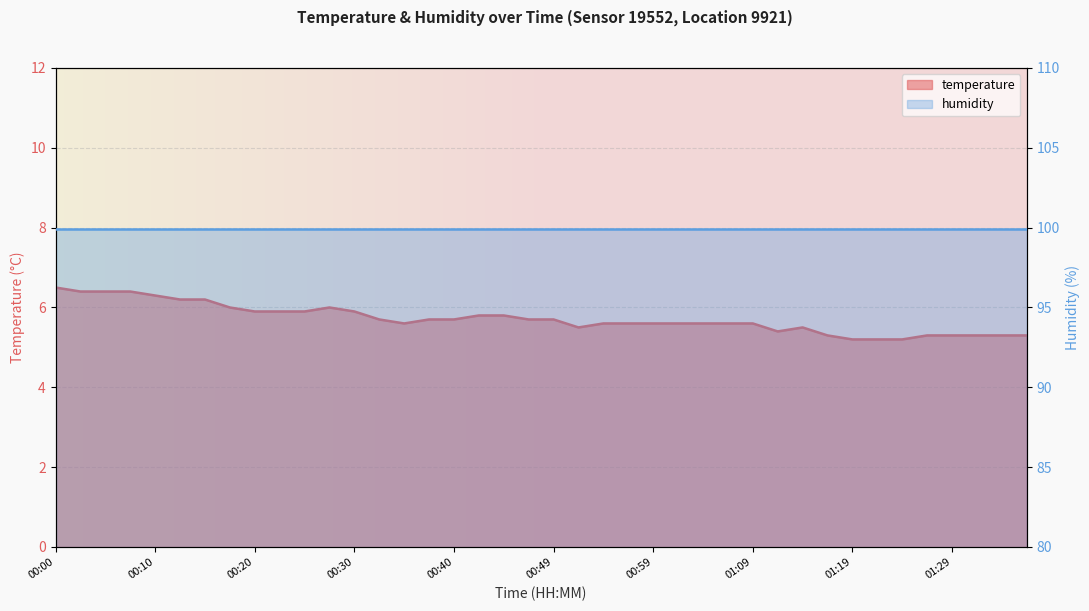

The chart shows a value of 1.4 at 00:27. True or false?

False